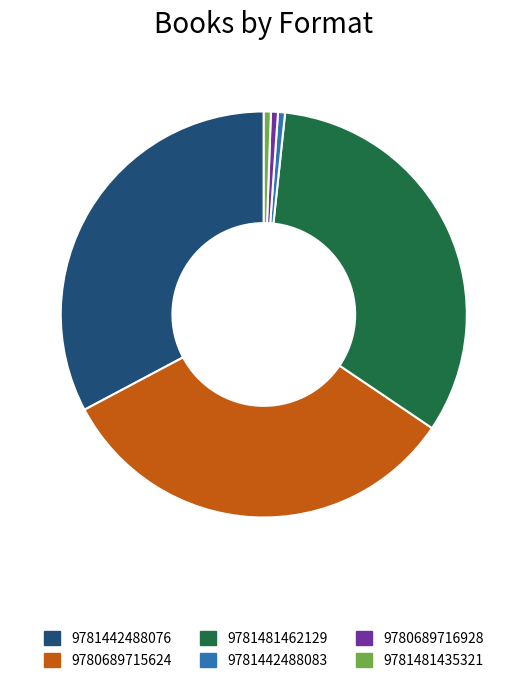

Is it true that 9780689715624 is 41% of the pie?

False